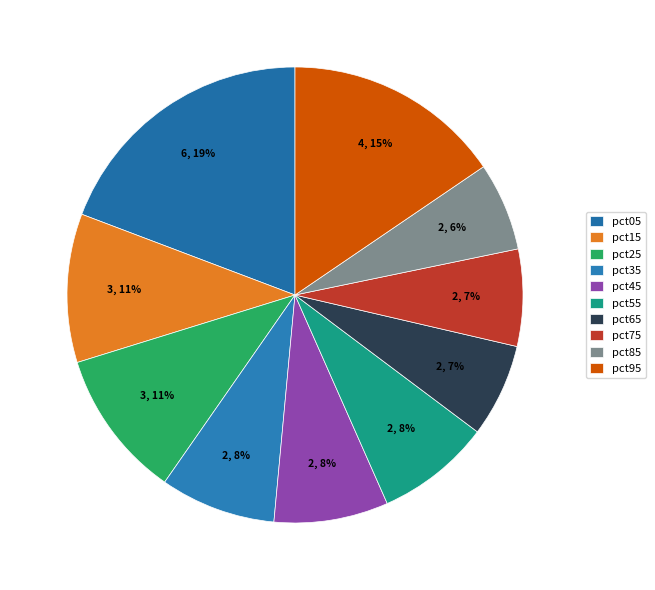

How many slices are in this pie chart?

10